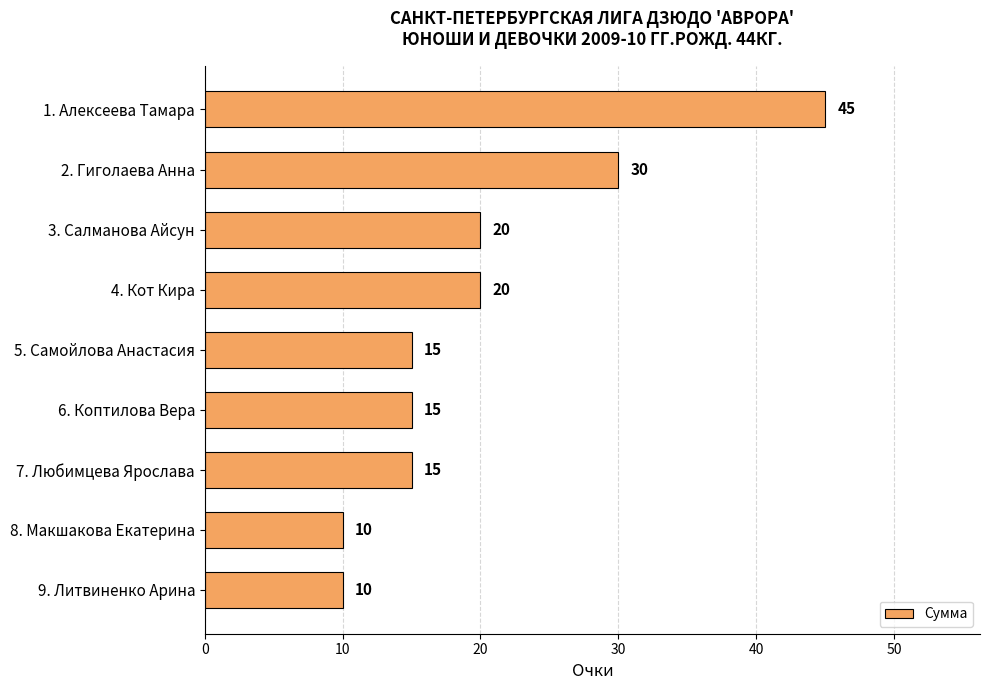

What is the value of the 8th bar from the top?

10